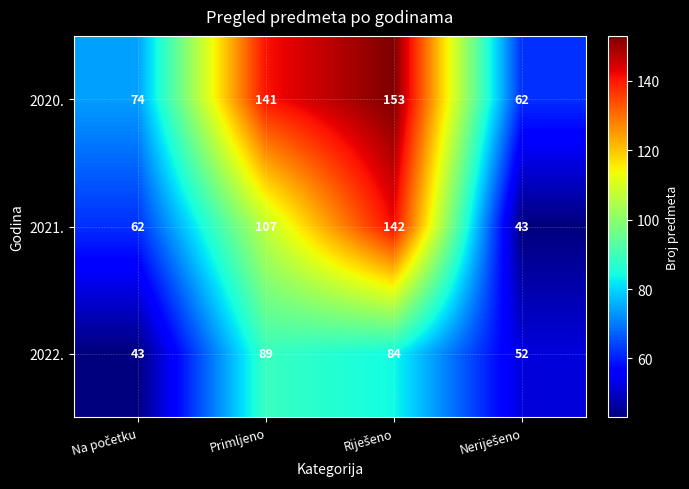

What is the average value of the 2020. series?

108